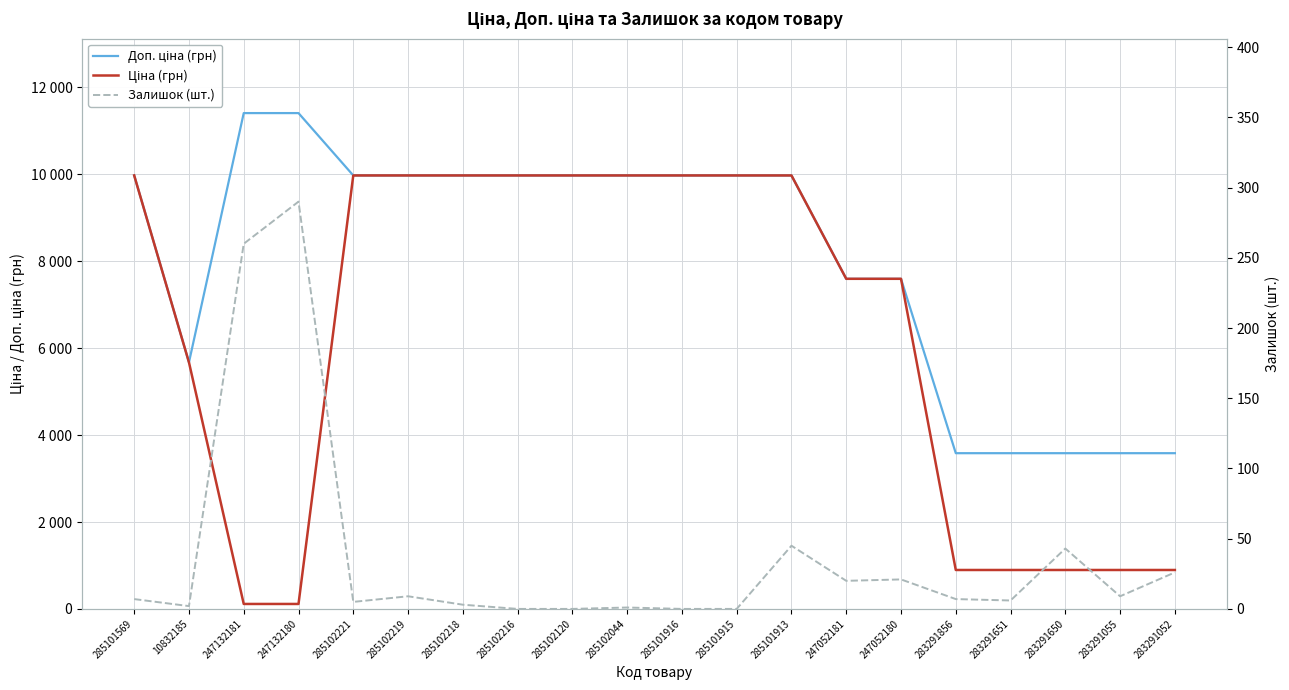

What is the label of the 13th point from the right?

285102216